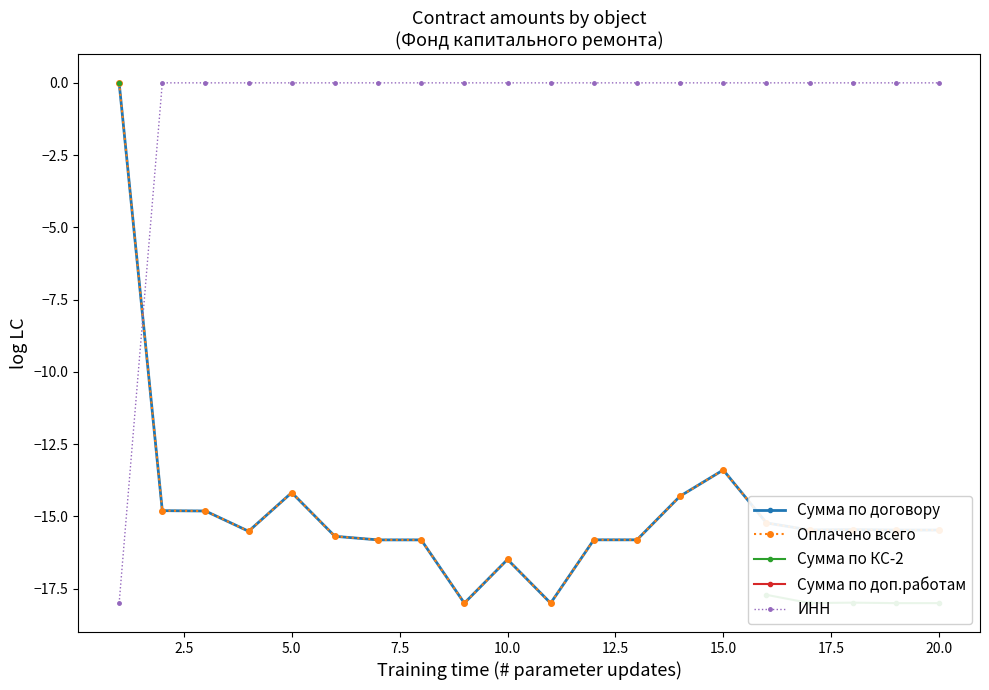

Rank the series by their maximum value, from highest to lowest.

Сумма по договору, Оплачено всего, Сумма по КС-2, Сумма по доп.работам, ИНН